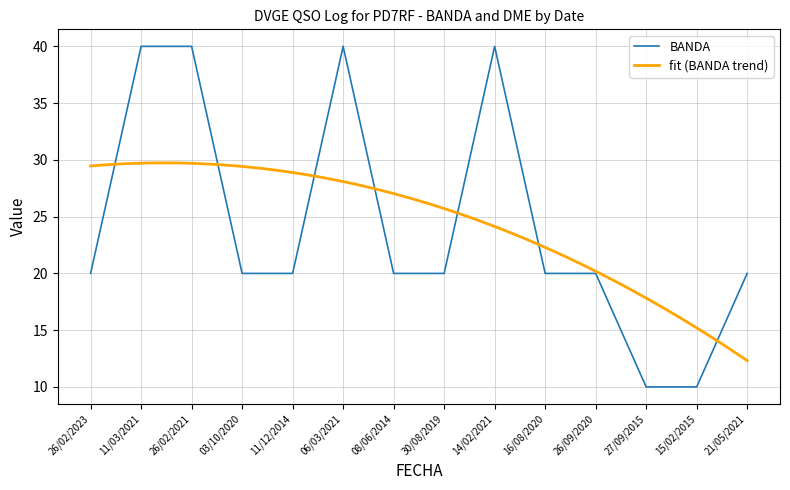

What is the label of the 9th point from the right?

06/03/2021